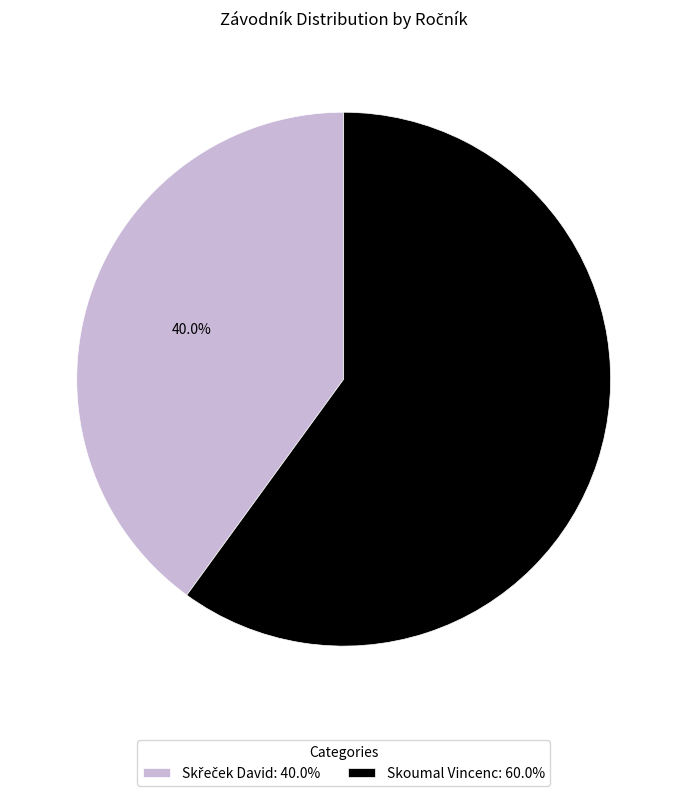

To the nearest percent, what portion does Skoumal Vincenc represent?

60%